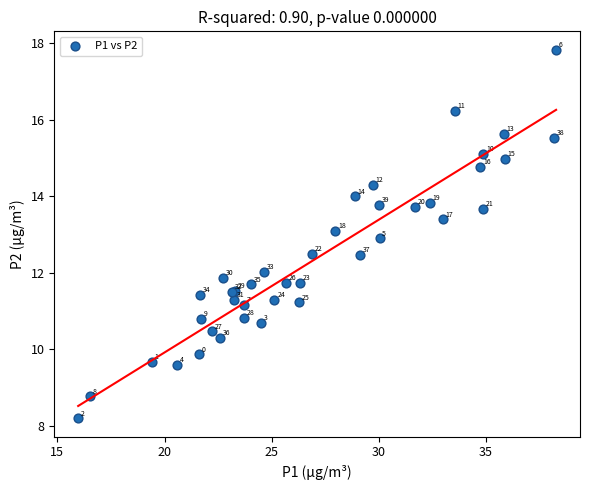

What Y value in the scatter plot is closest to 13?

12.9